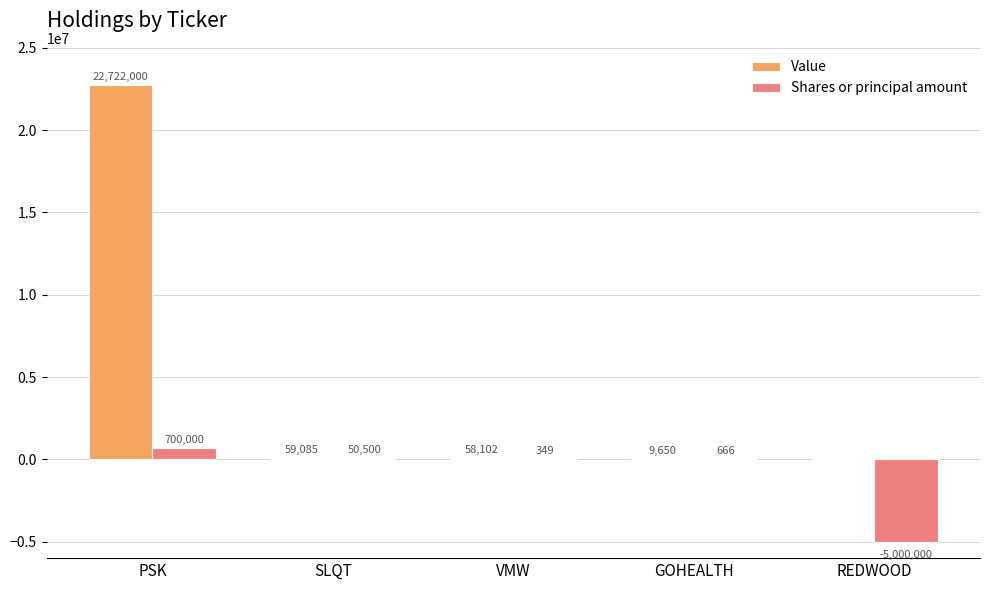

What is the greatest value displayed?

22722000